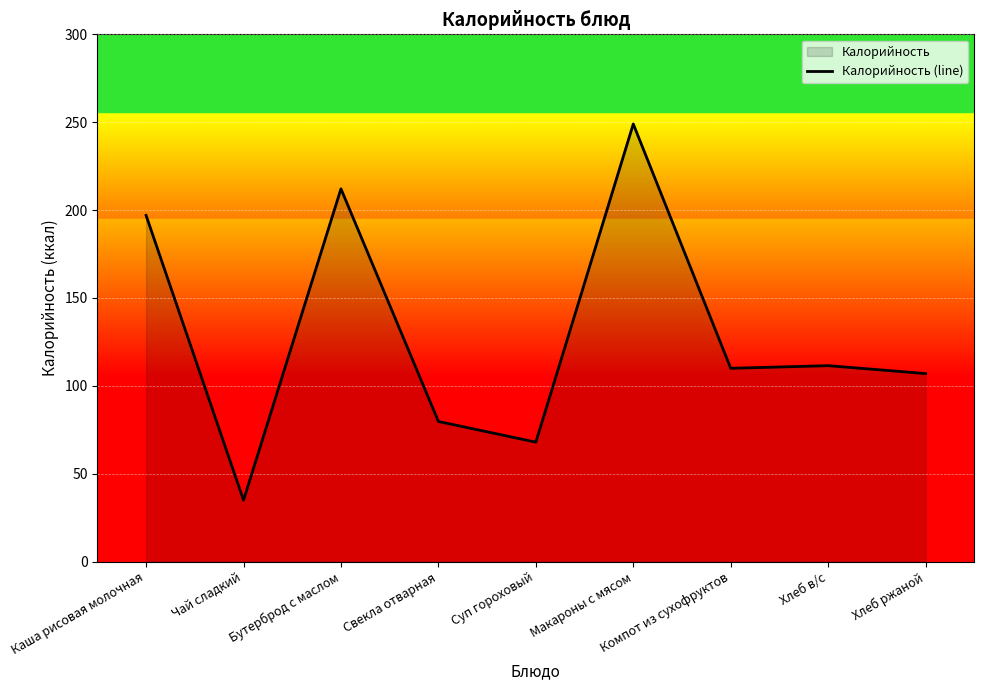

List the labels in order of value, smallest first.

Чай сладкий, Суп гороховый, Свекла отварная, Хлеб ржаной, Компот из сухофруктов, Хлеб в/с, Каша рисовая молочная, Бутерброд с маслом, Макароны с мясом